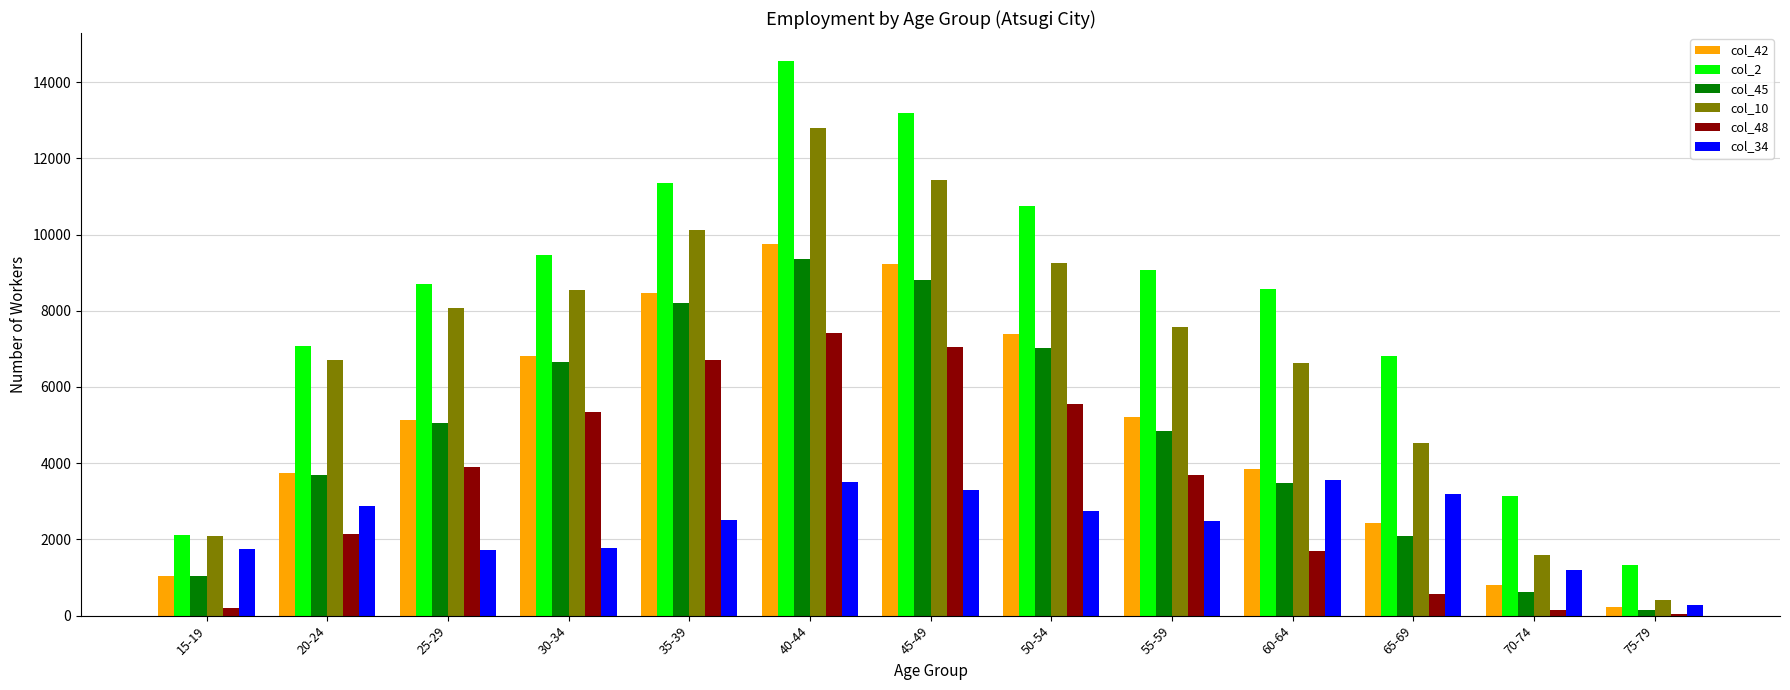

Which series changed the most between 30-34 and 45-49?

col_2